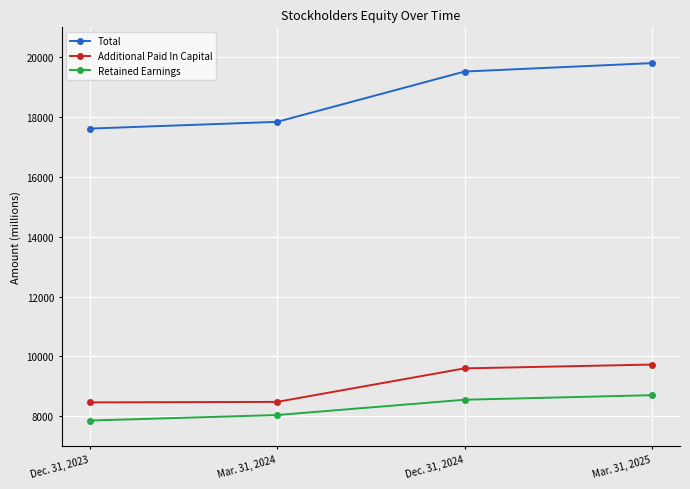

The Total series shows 17616 at Dec. 31, 2023. True or false?

True